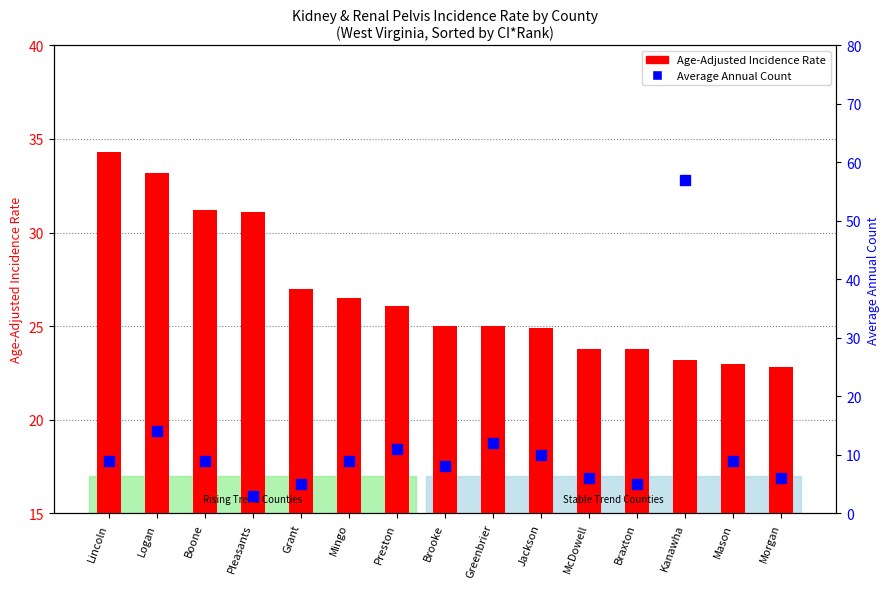

How many data points in Age-Adjusted Incidence Rate are less than 25?

6